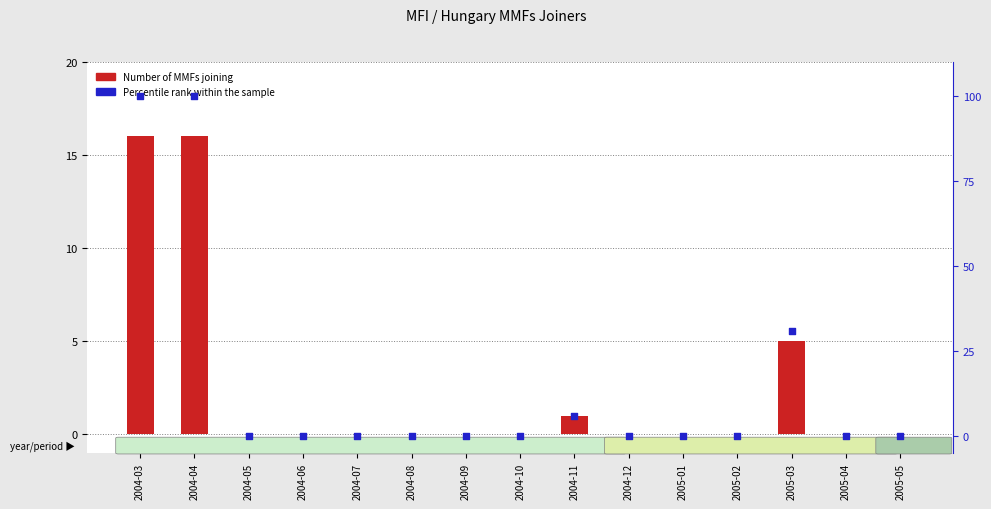

Which series has the largest Y range (max minus min)?

Percentile rank within the sample